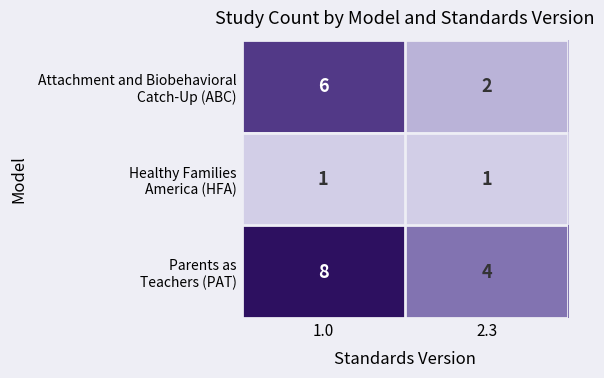

What is the difference between the highest and lowest values at 1.0?

7